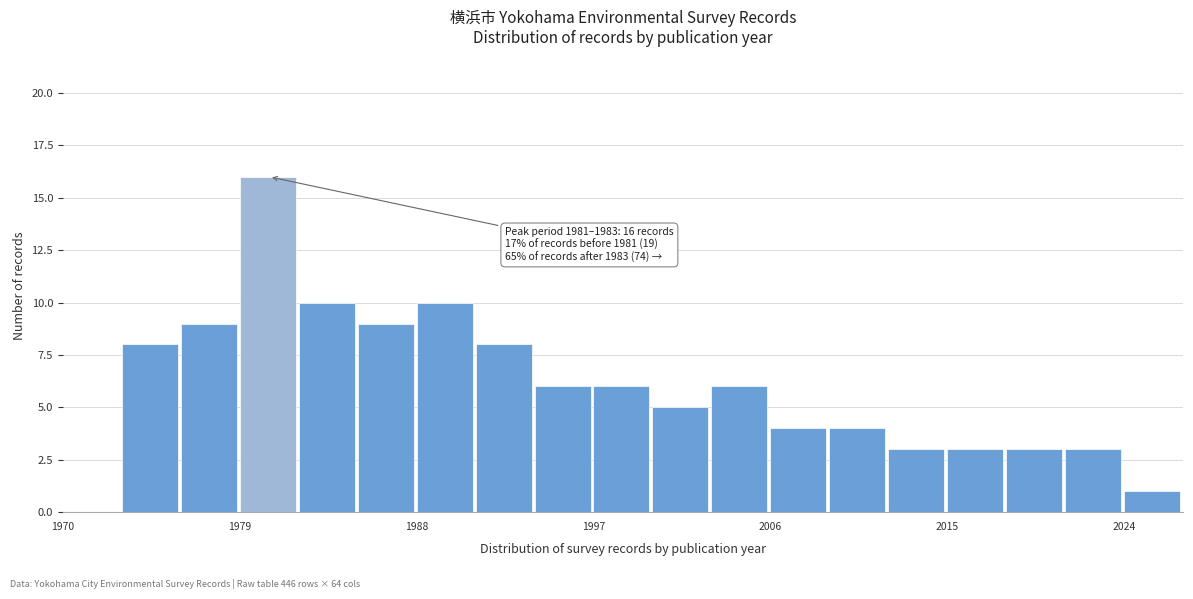

Around what value on the x-axis is the tallest bar? Give the approximate position of its centre, as read against the axis.

1980